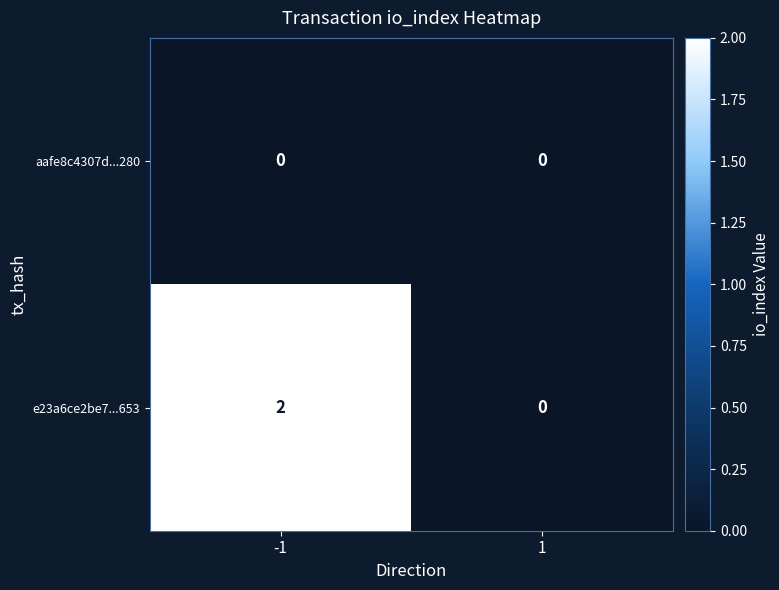

Count the number of data series in this chart.

2